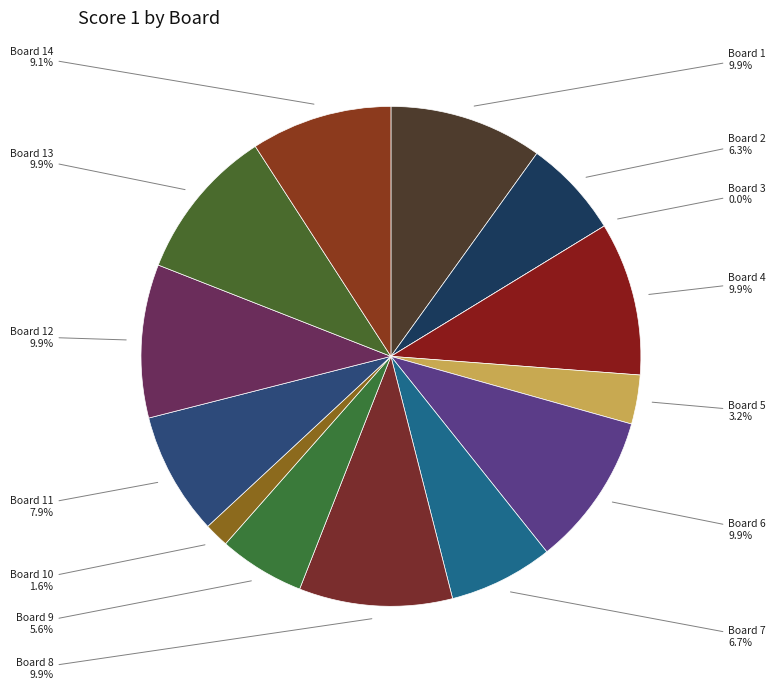

Is there any slice that represents more than half of the pie?

No